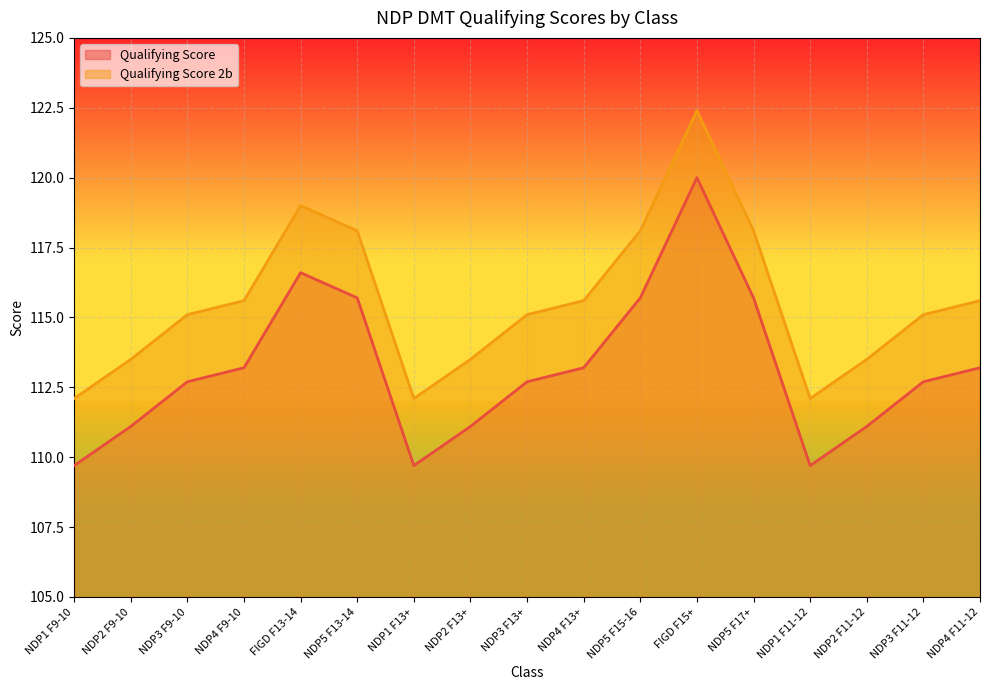

List the series in order of their overall mean, highest first.

Qualifying Score 2b, Qualifying Score